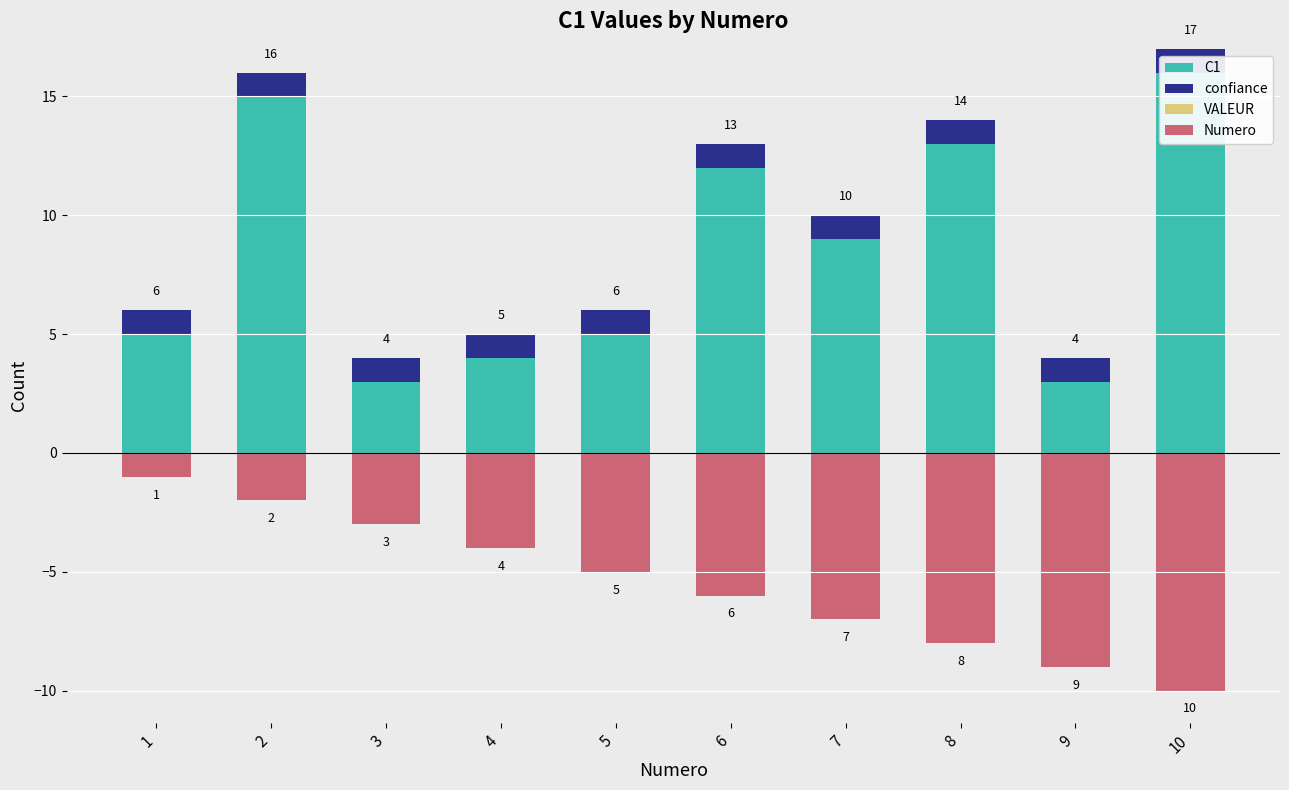

What is the value of the C1 bar at the 8th from the left?

13